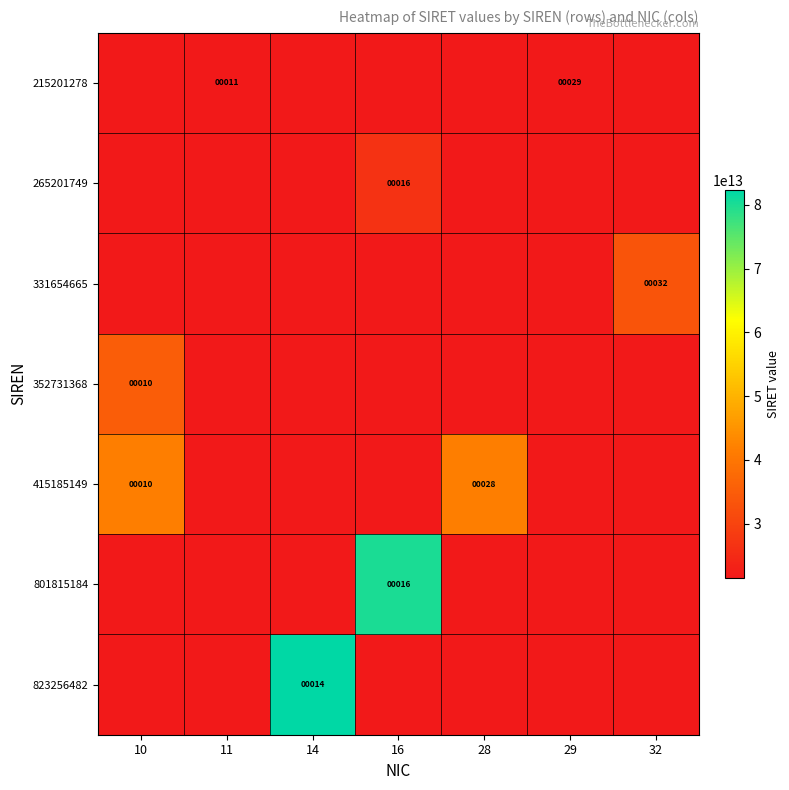

Between 32 and 16, which is larger?

16